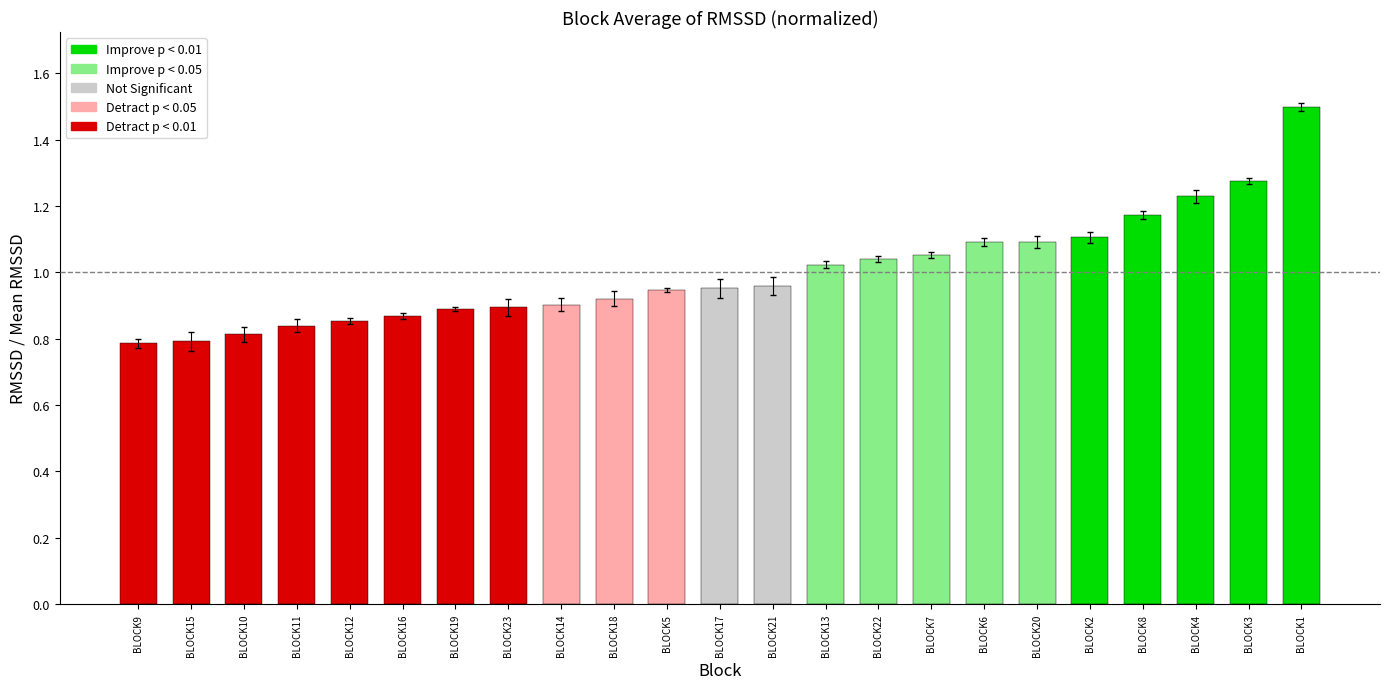

Which label corresponds to the largest value in the chart?

BLOCK1